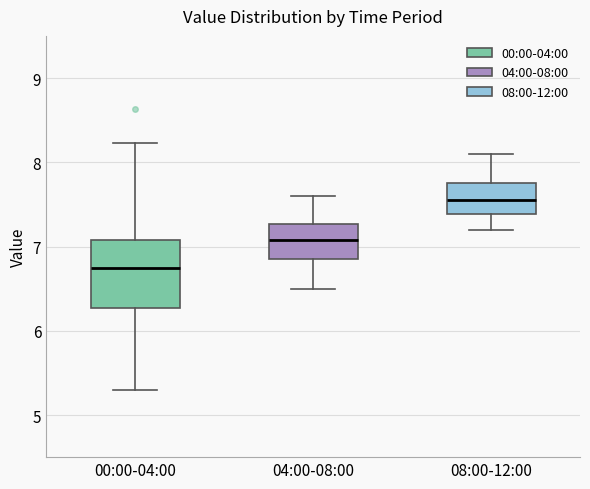

Where does the lower whisker of the box for 00:00-04:00 end on the y-axis? The values are not printed on the chart, so give them approximately, as read against the axis.

5.3